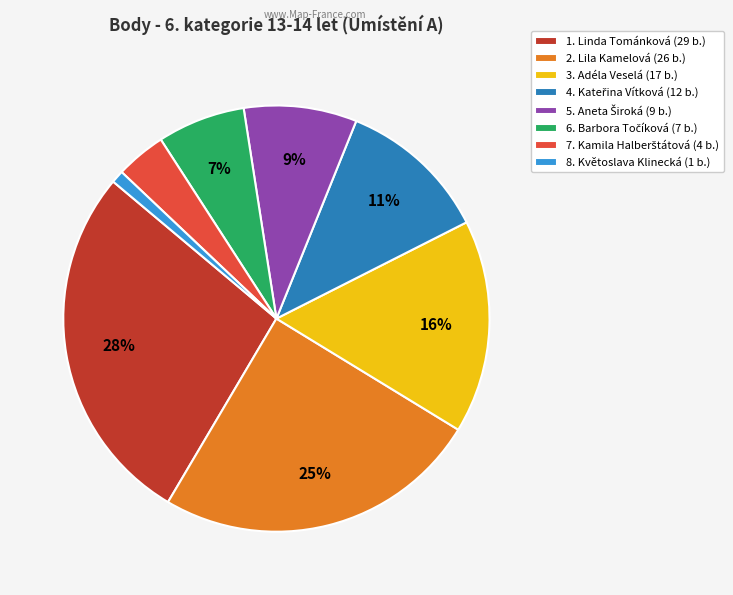

What percentage is the 1. Linda Tománková (29 b.) slice, to the nearest percent?

28%